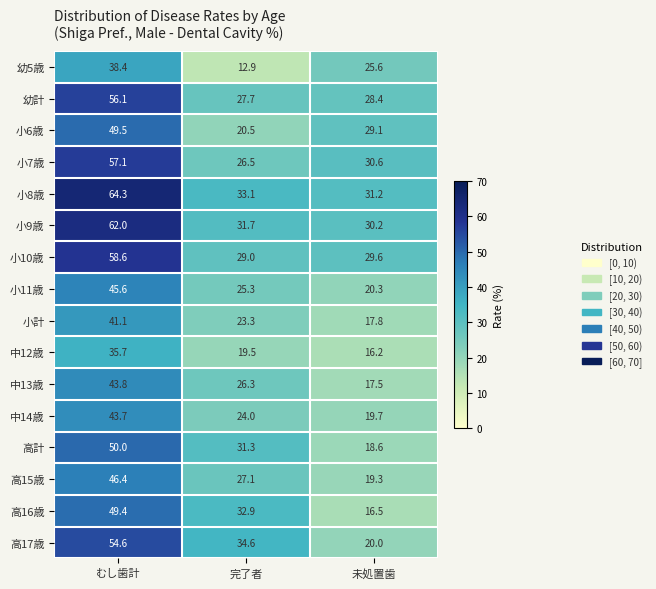

What is the greatest value displayed?

64.3